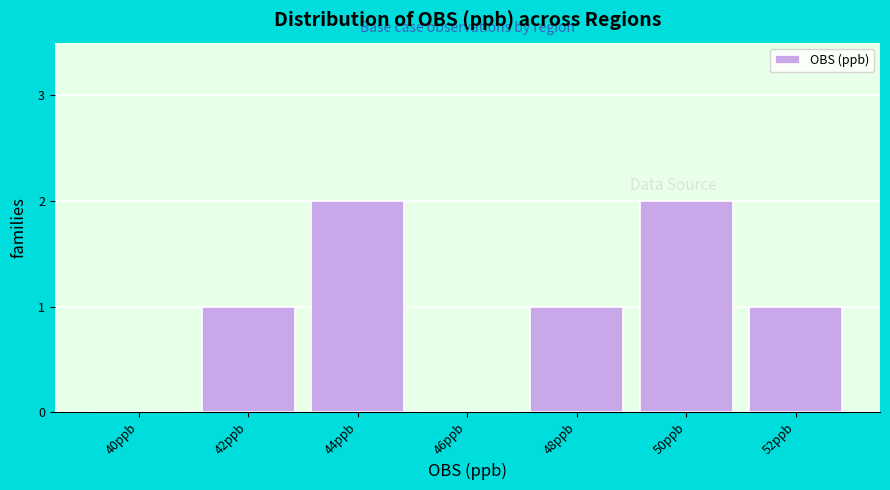

Reading left to right, list all the values displayed in this chart.

40ppb=0	42ppb=1	44ppb=2	46ppb=0	48ppb=1	50ppb=2	52ppb=1